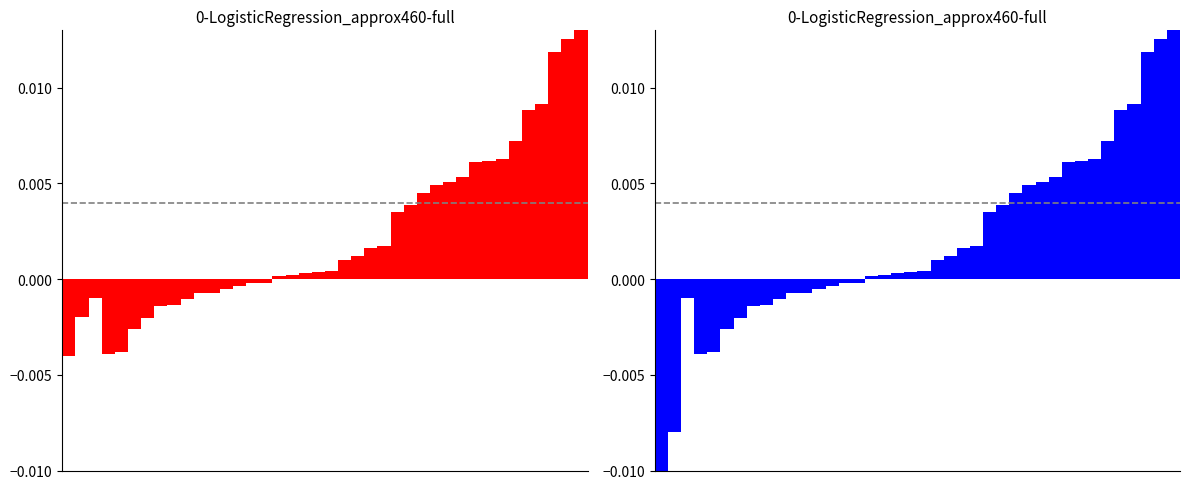

How many values exceed 0?

24